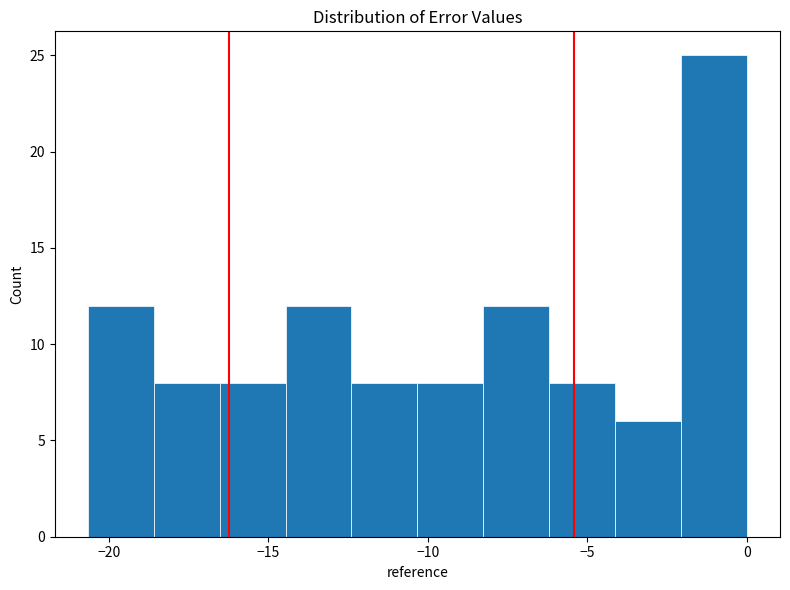

Reading left to right, list every bar in this chart as the range it spans on the x-axis followed by its height. Neither the bar edges nor the heights are printed on the chart, so give them approximately, as read against the axes.

-20.5 to -18.5: 12
-18.5 to -16.5: 8
-16.5 to -14.5: 8
-14.5 to -12.5: 12
-12.5 to -10.5: 8
-10.5 to -8.5: 8
-8.5 to -6.0: 12
-6.0 to -4.0: 8
-4.0 to -2.0: 6
-2.0 to 0.0: 25